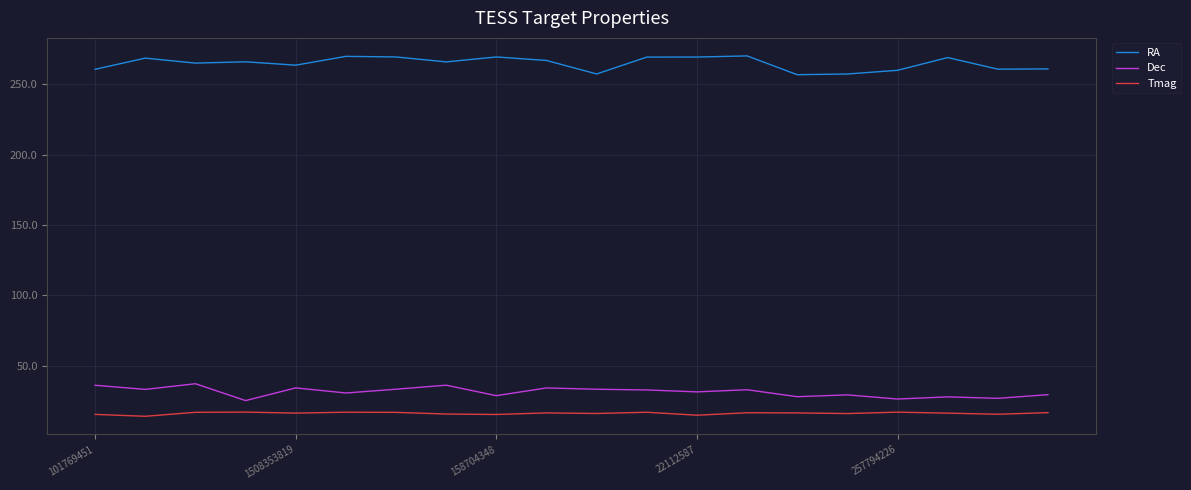

What is the highest value of the Tmag series?

17.0